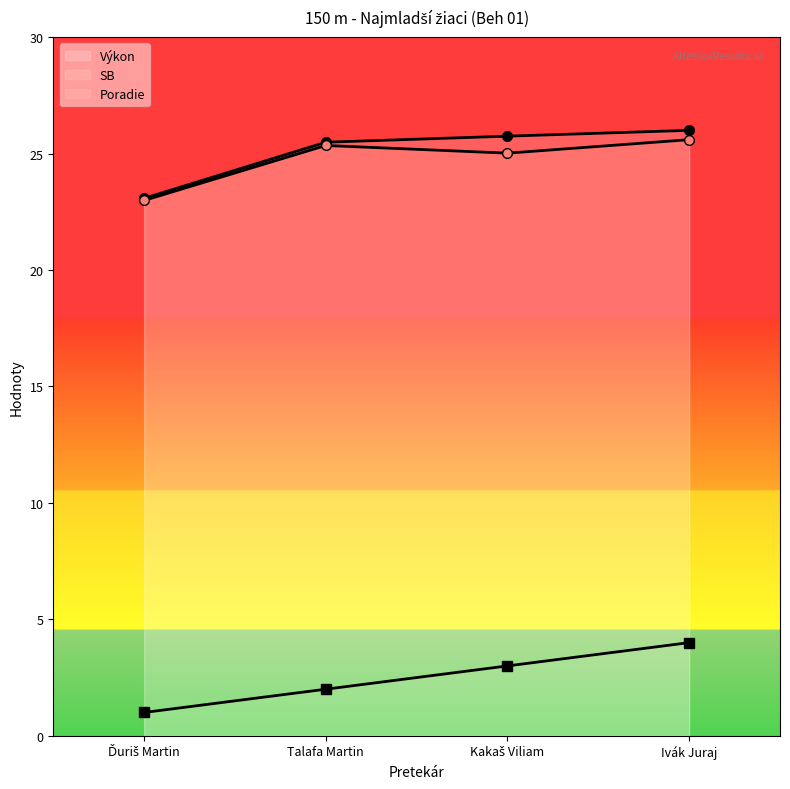

Read the Poradie value at Ďuriš Martin.

1.0